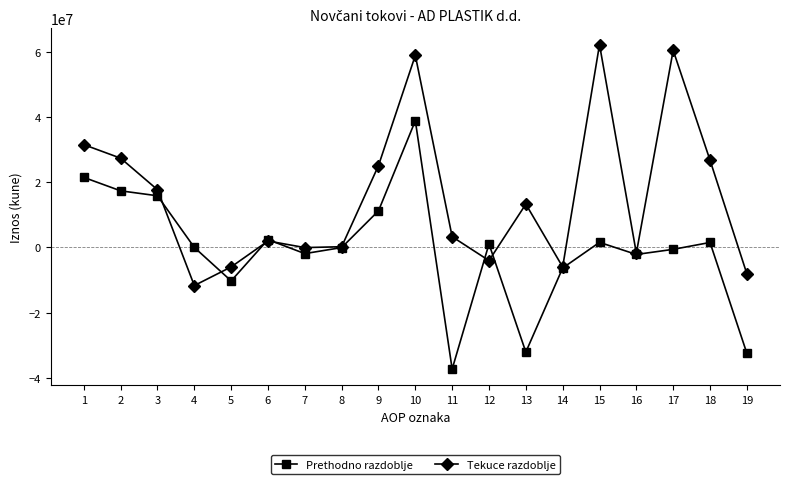

Is the value of Tekuce razdoblje at 9 greater than the value of Prethodno razdoblje at 8?

Yes